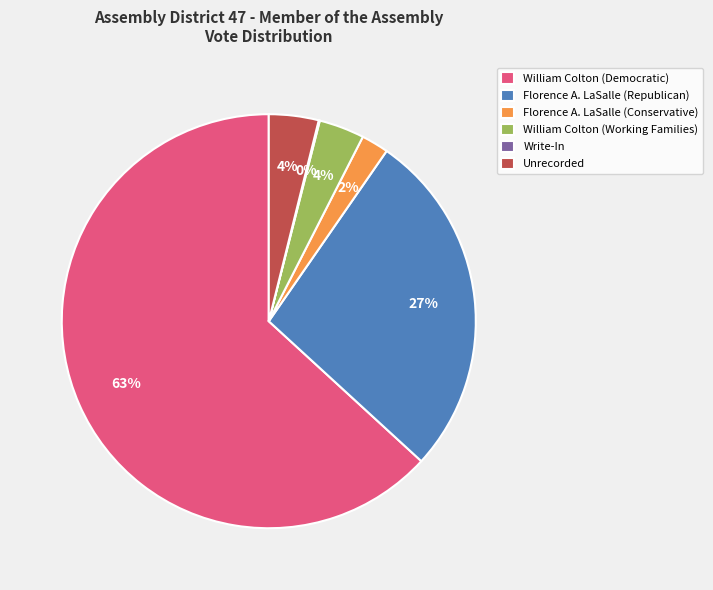

Do Florence A. LaSalle (Republican) and William Colton (Working Families) together represent more than half of the pie?

No